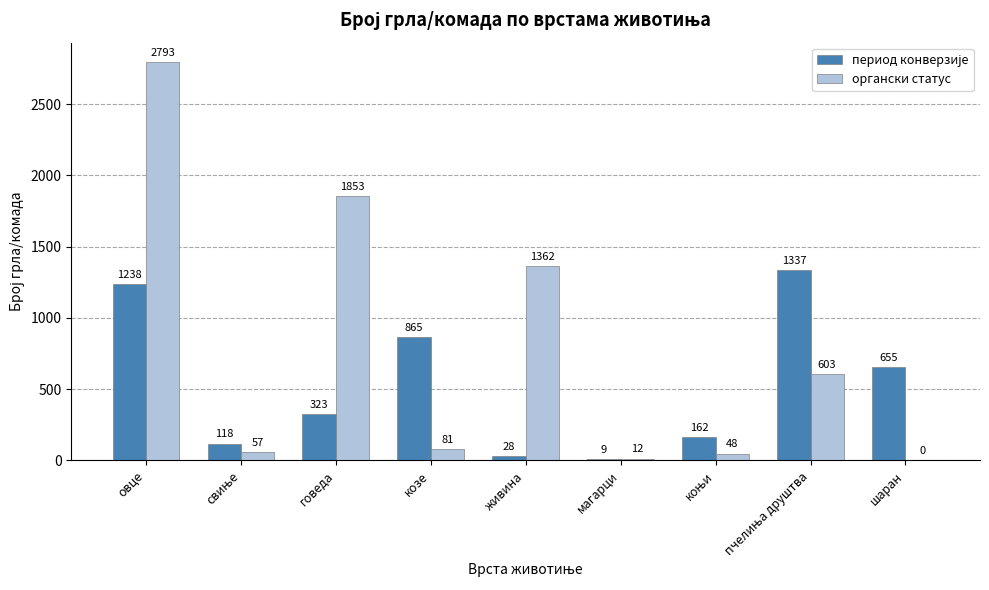

What is the total value across all series at магарци?

21